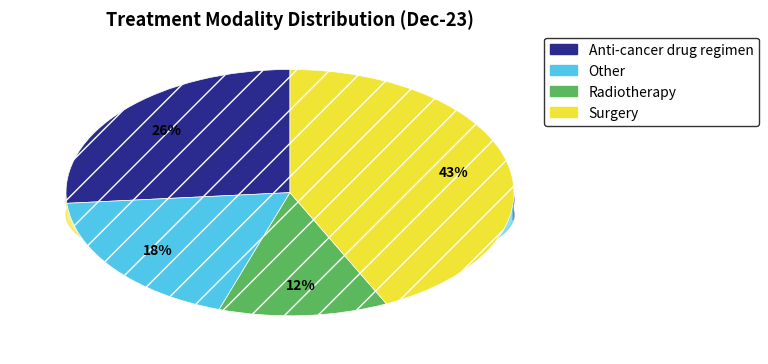

Does ALDER HEY account for over 50% of the chart?

No